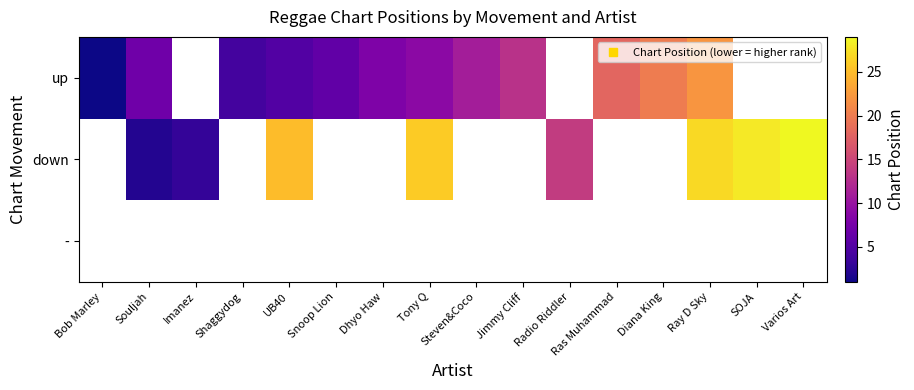

How many values in up are above zero?

12